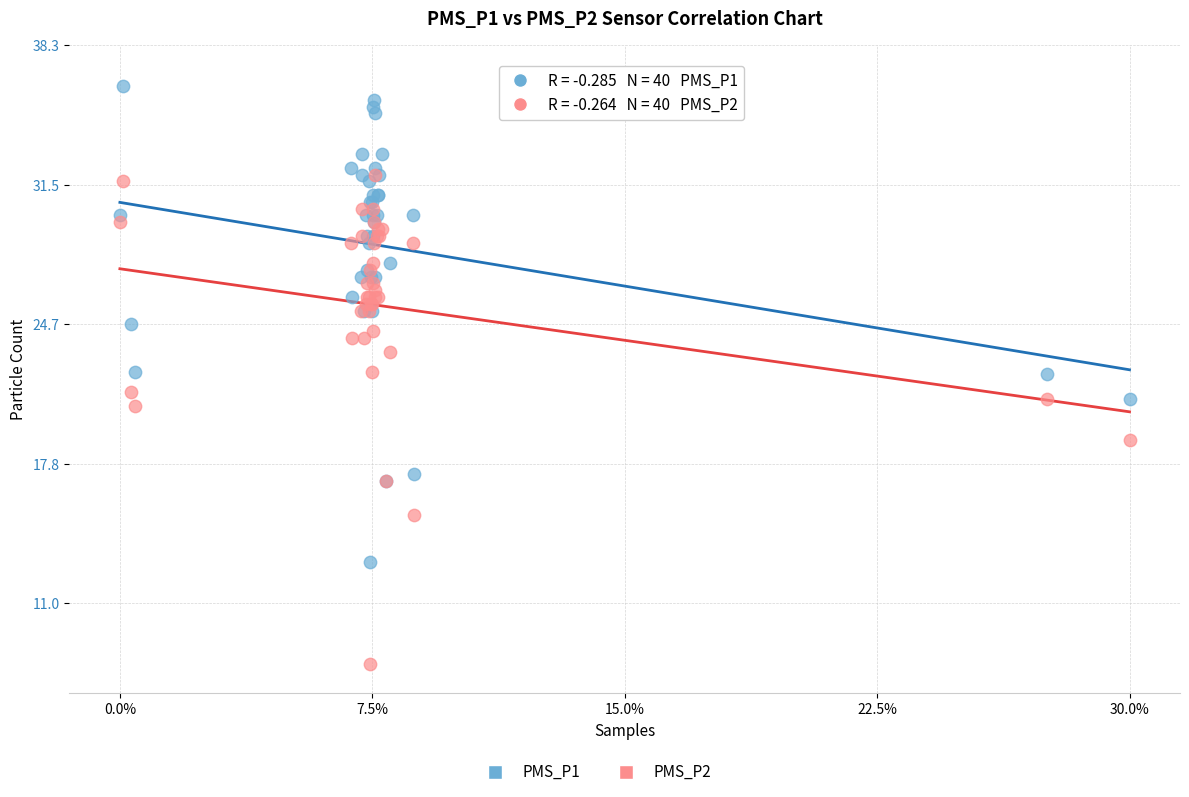

In the PMS_P2 series, what Y value is closest to 20?

20.7